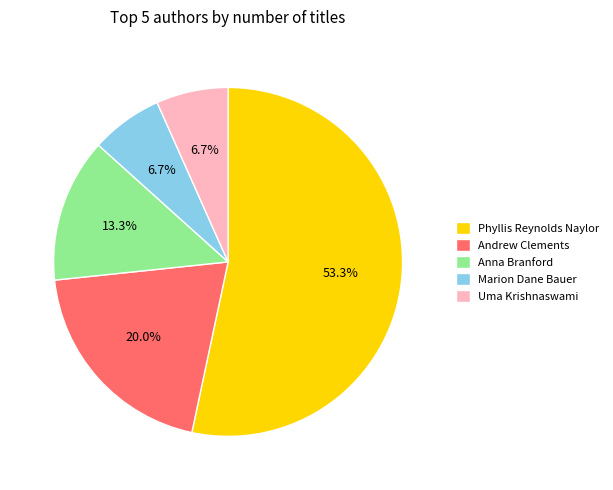

What portion of the pie excludes Phyllis Reynolds Naylor?

46.7%